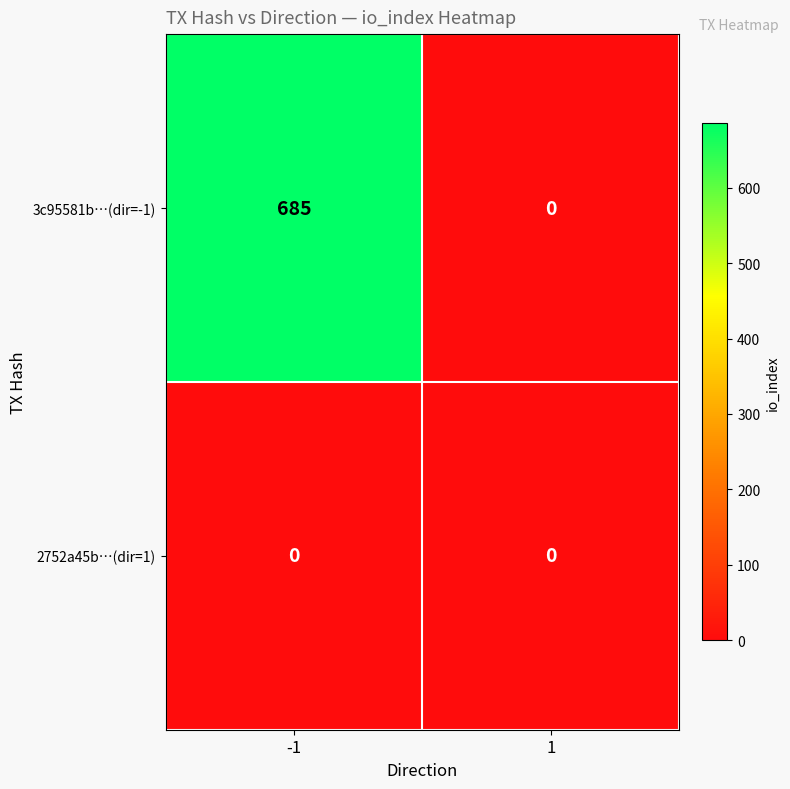

What is the difference between the maximum and minimum values in the 3c95581b…(dir=-1) series?

685